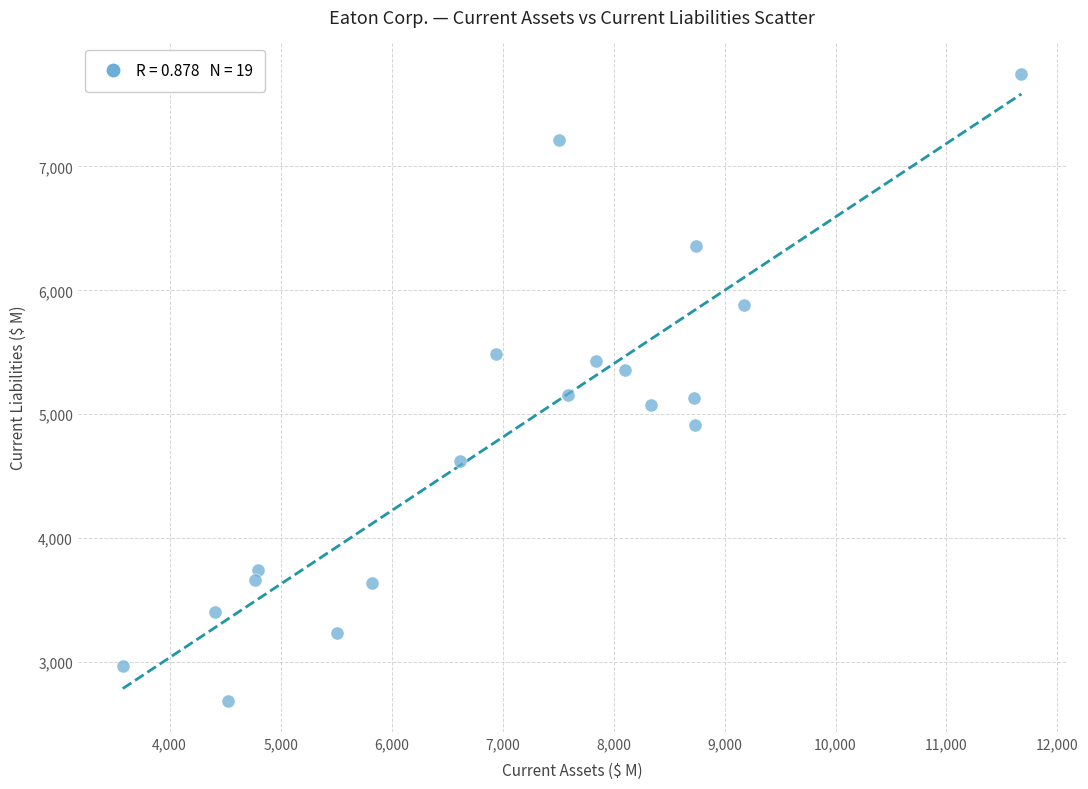

What is the range of X values (max minus min)?

8097